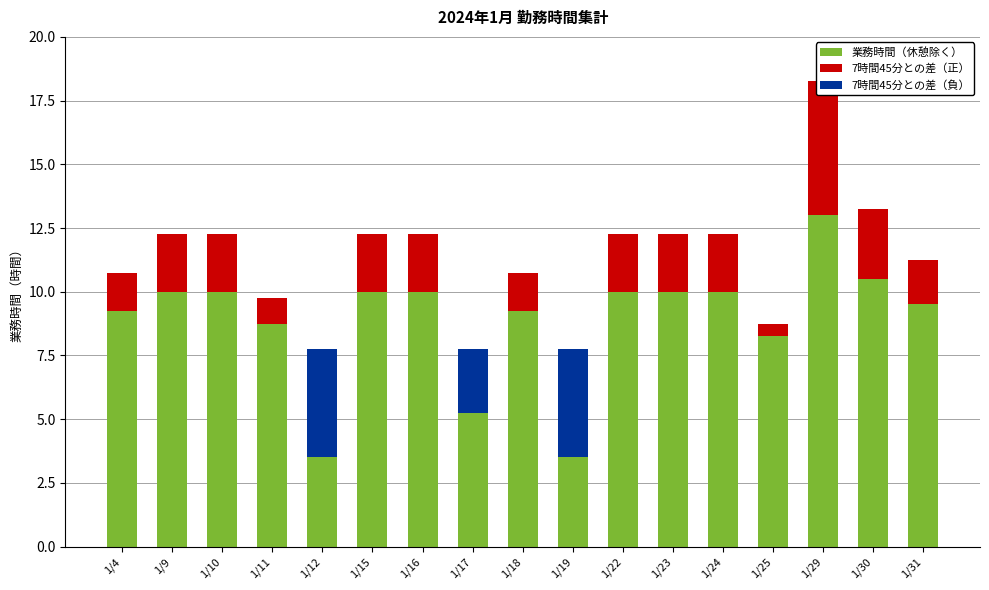

What is the sum of the 7時間45分との差（正） values at 1/11 and 1/16?

3.2